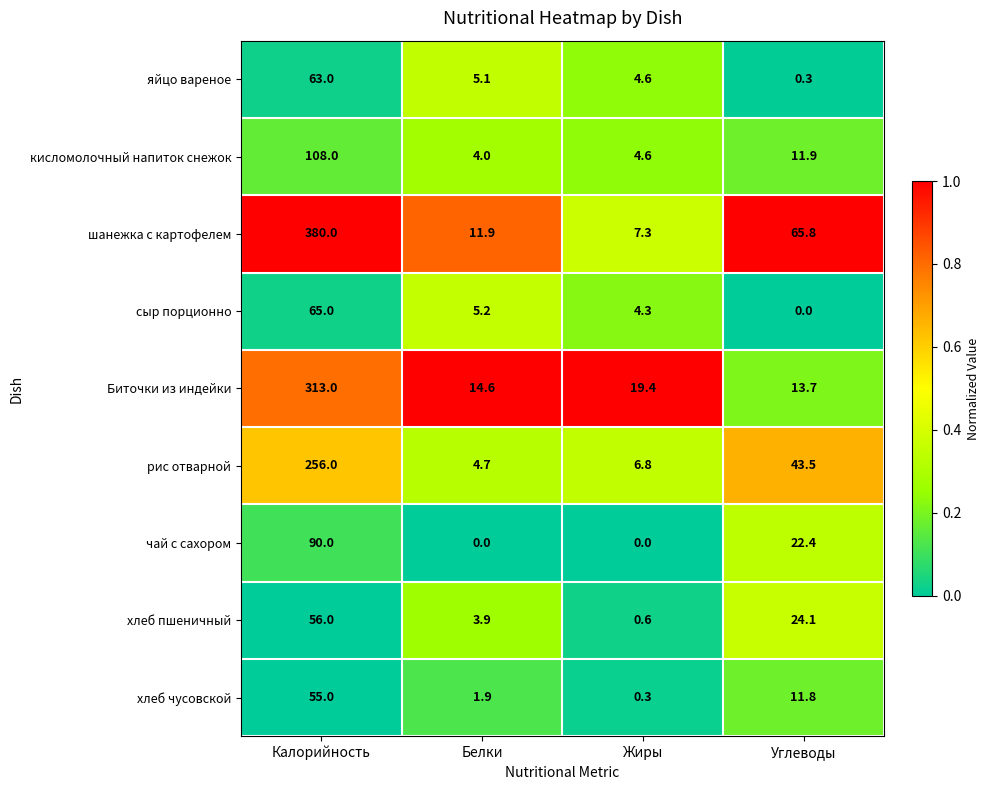

At how many categories does at least one series exceed 0?

4